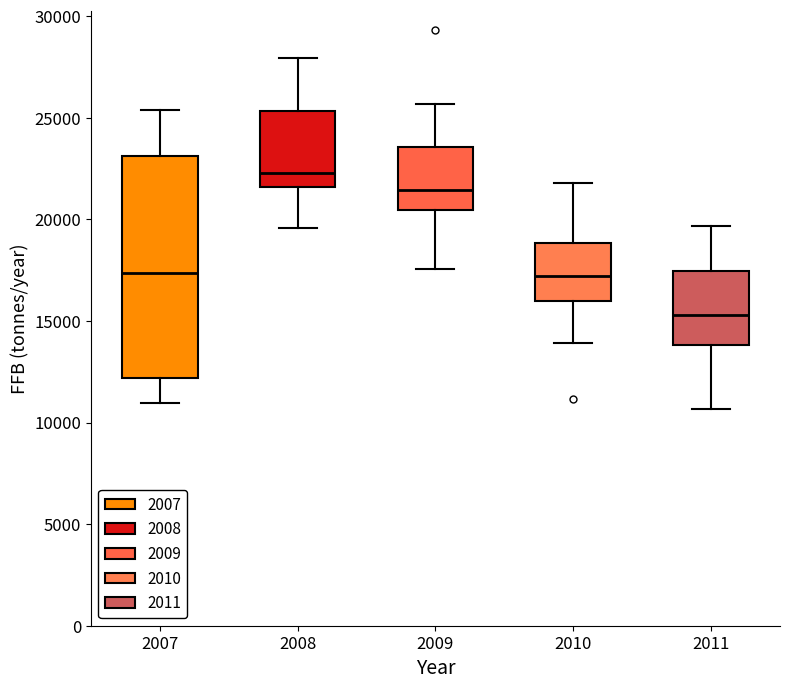

Comparing the boxes themselves (not the whiskers), which one is the tallest?

2007